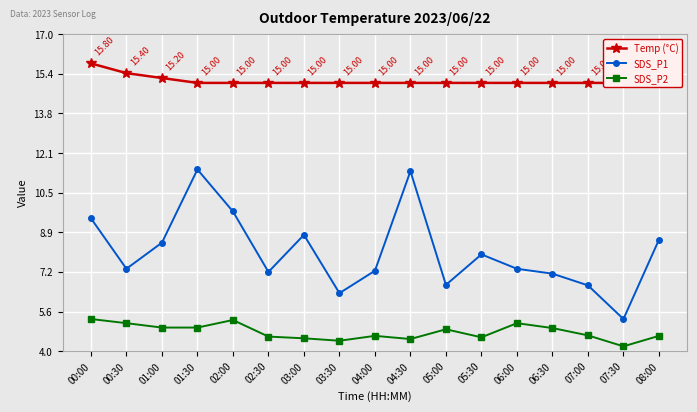

True or false: SDS_P1 and SDS_P2 intersect in this chart.

False